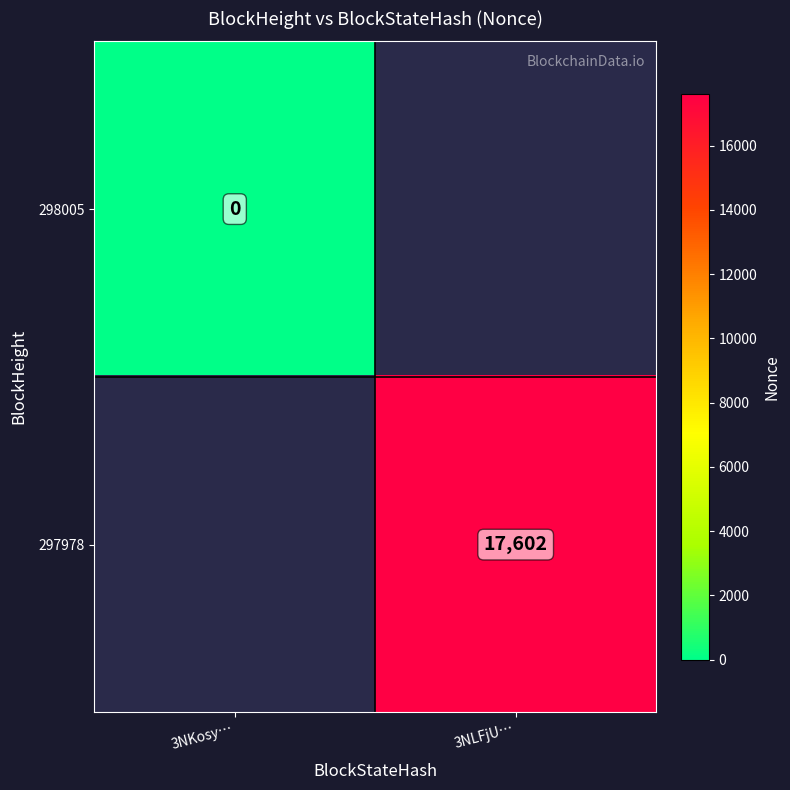

The value of 297978 at 3NLFjU… is 26404. True or false?

False